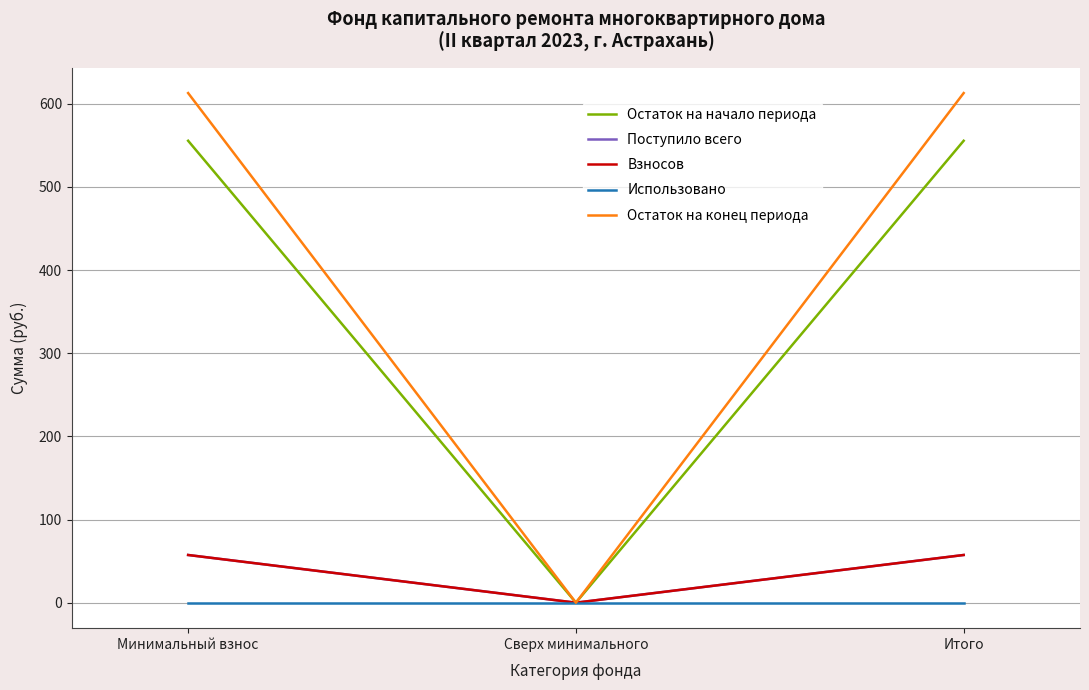

Is this an area chart (filled region under the line)?

No